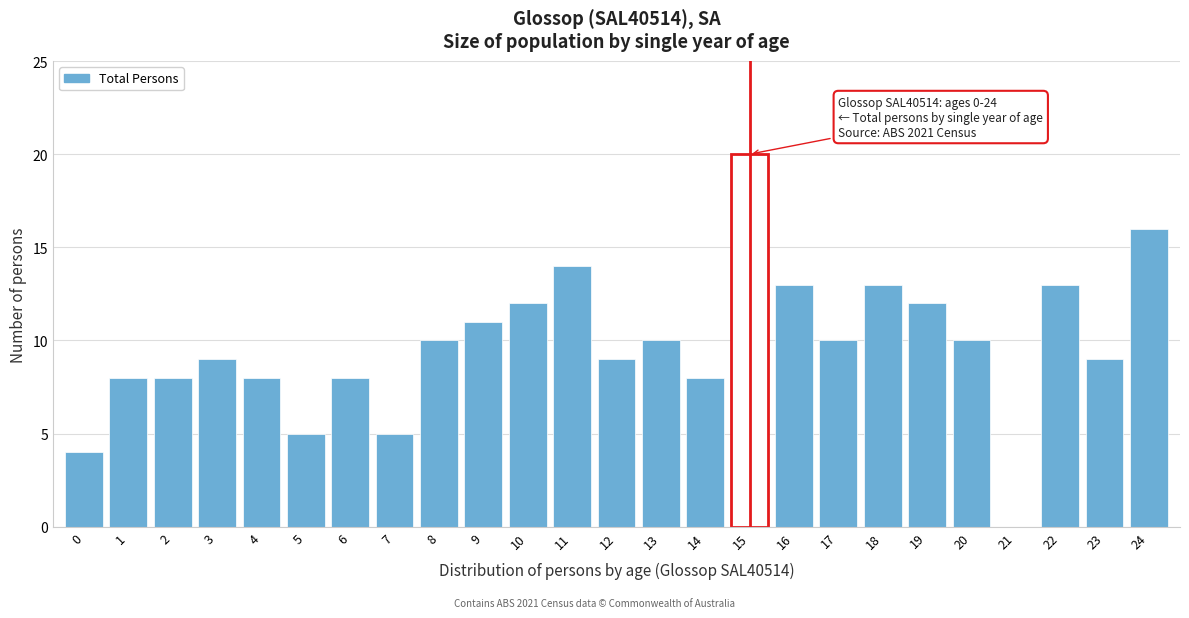

Reading left to right, transcribe all the data shown in this chart.

0=4	1=8	2=8	3=9	4=8	5=5	6=8	7=5	8=10	9=11	10=12	11=14	12=9	13=10	14=8	15=20	16=13	17=10	18=13	19=12	20=10	21=0	22=13	23=9	24=16